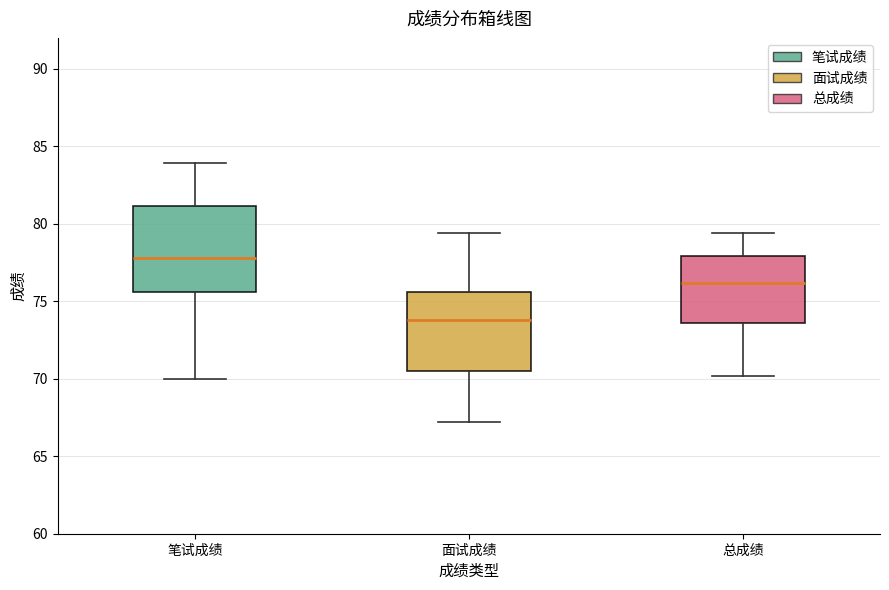

Reading left to right, read every box against the y-axis: the position of its median line, the range the box covers, and the ends of its whiskers. The values are not printed on the chart, so give them approximately, as read against the axis.

笔试成绩: median 78.0, box 75.5 to 81.0, whiskers 70.0 to 84.0
面试成绩: median 74.0, box 70.5 to 75.5, whiskers 67.0 to 79.5
总成绩: median 76.0, box 73.5 to 78.0, whiskers 70.0 to 79.5